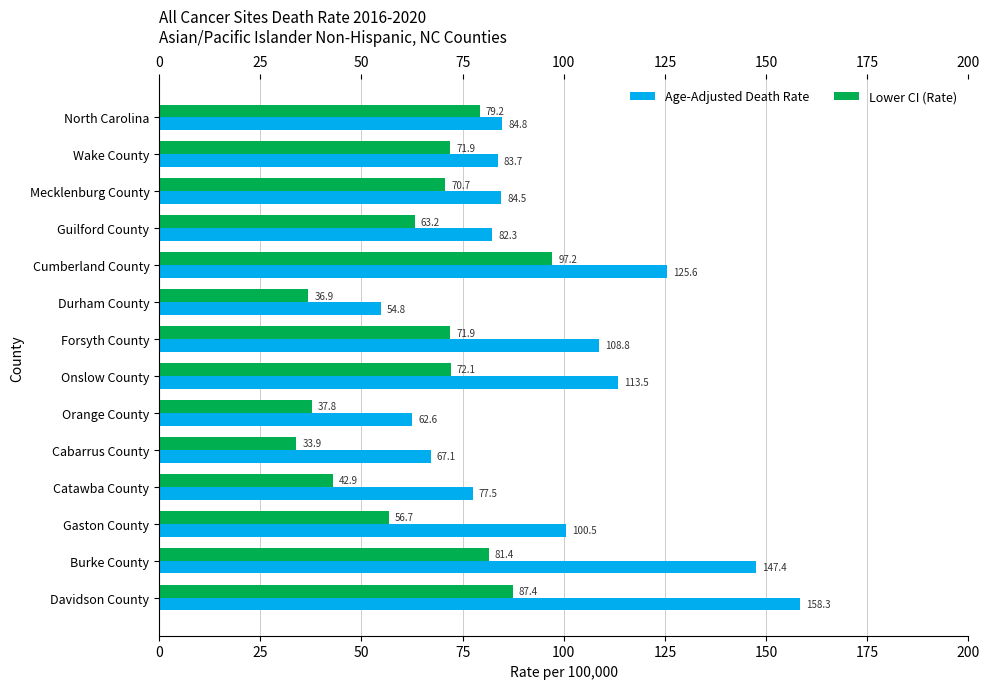

What value does the Lower CI (Rate) series have at Forsyth County?

71.9